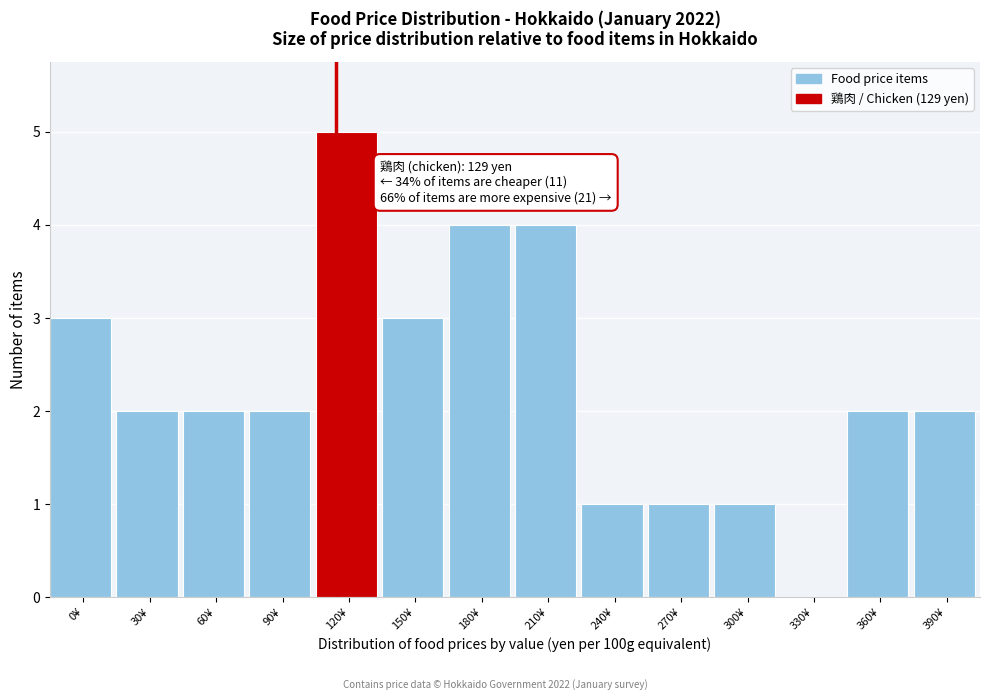

Reading right to left, list all the values displayed in this chart.

390¥=2	360¥=2	330¥=0	300¥=1	270¥=1	240¥=1	210¥=4	180¥=4	150¥=3	120¥=5	90¥=2	60¥=2	30¥=2	0¥=3